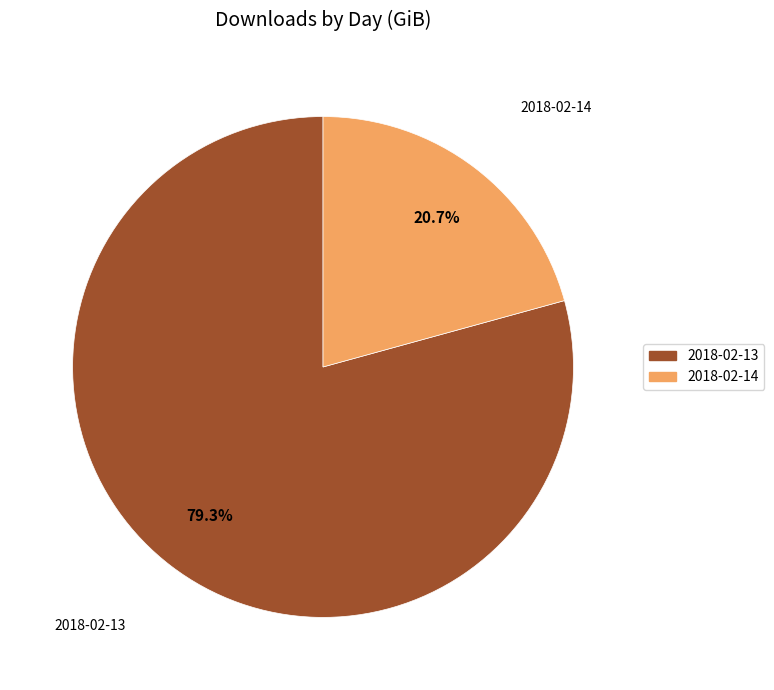

True or false: 2018-02-14 accounts for 15% of the total.

False